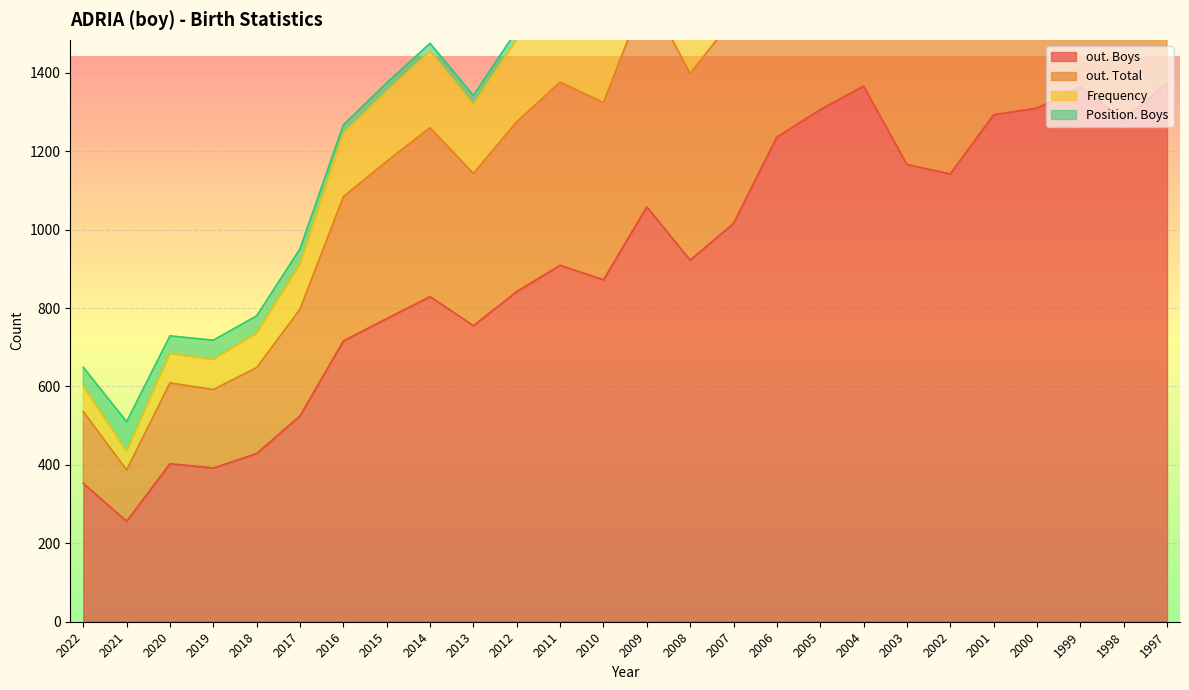

Where is the first local maximum for out. Total?

2020